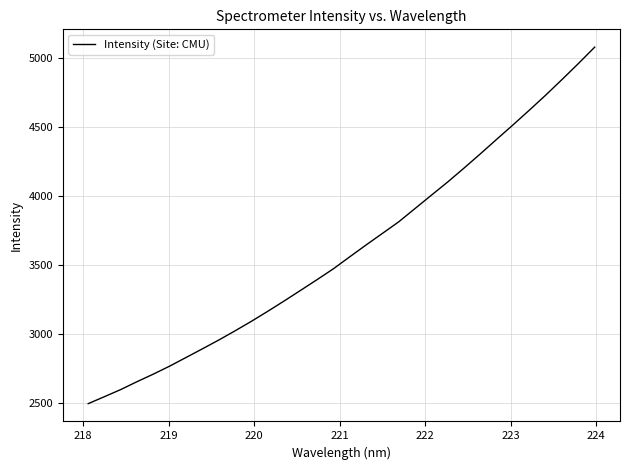

What is the difference between the maximum and second lowest values?

2534.8